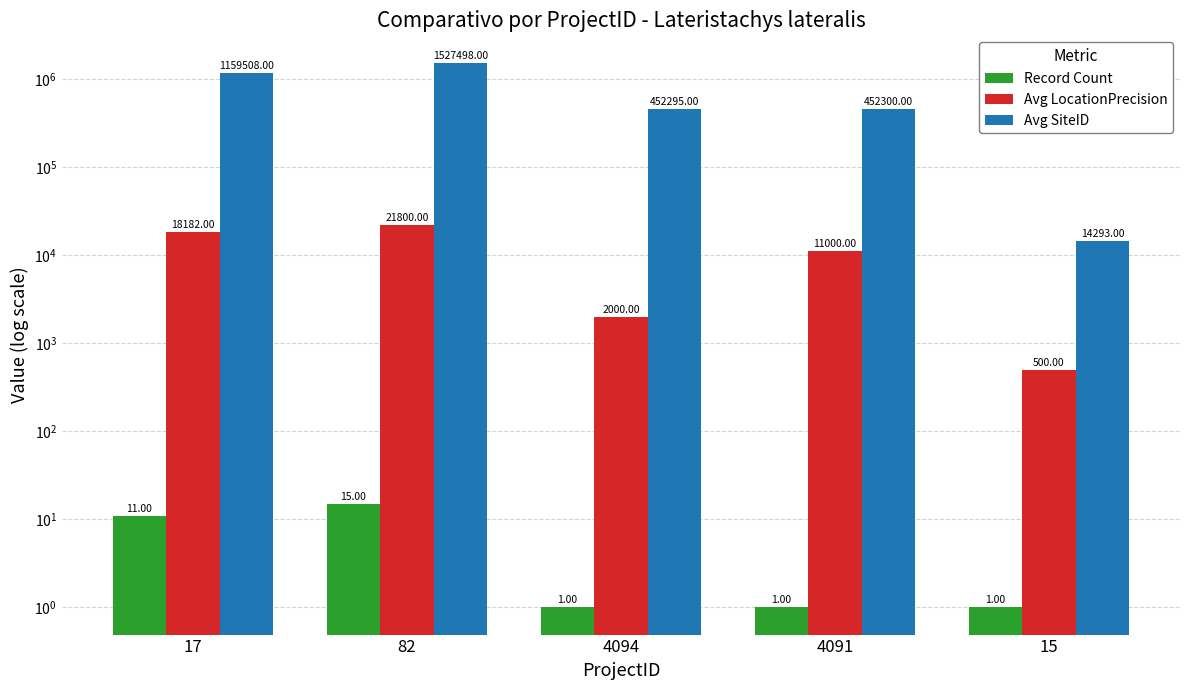

At which label does Record Count reach its minimum?

4094